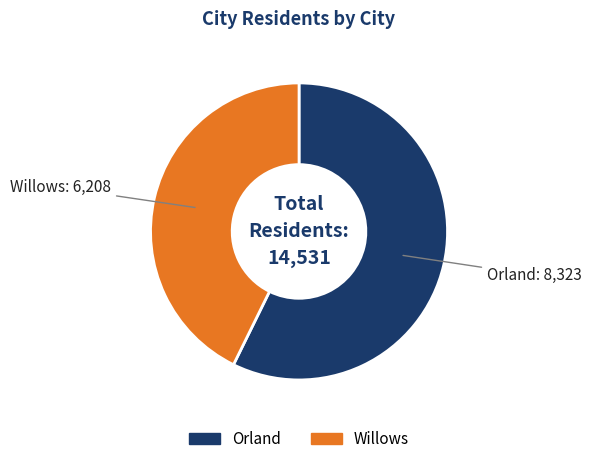

True or false: Willows accounts for 56% of the total.

False